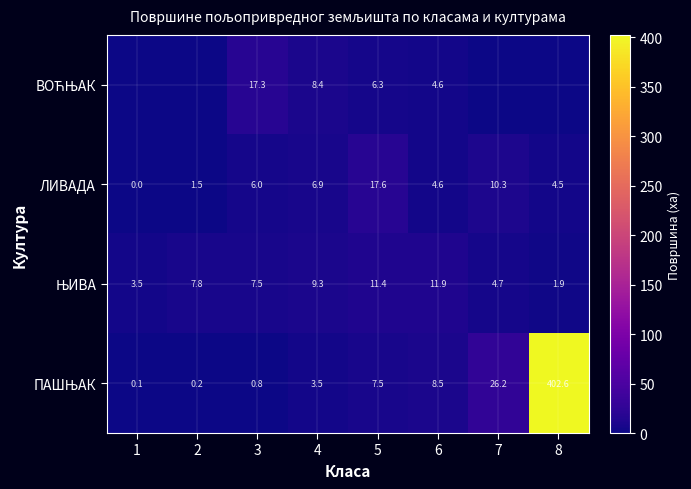

What is the total value across all series at 5?

42.8